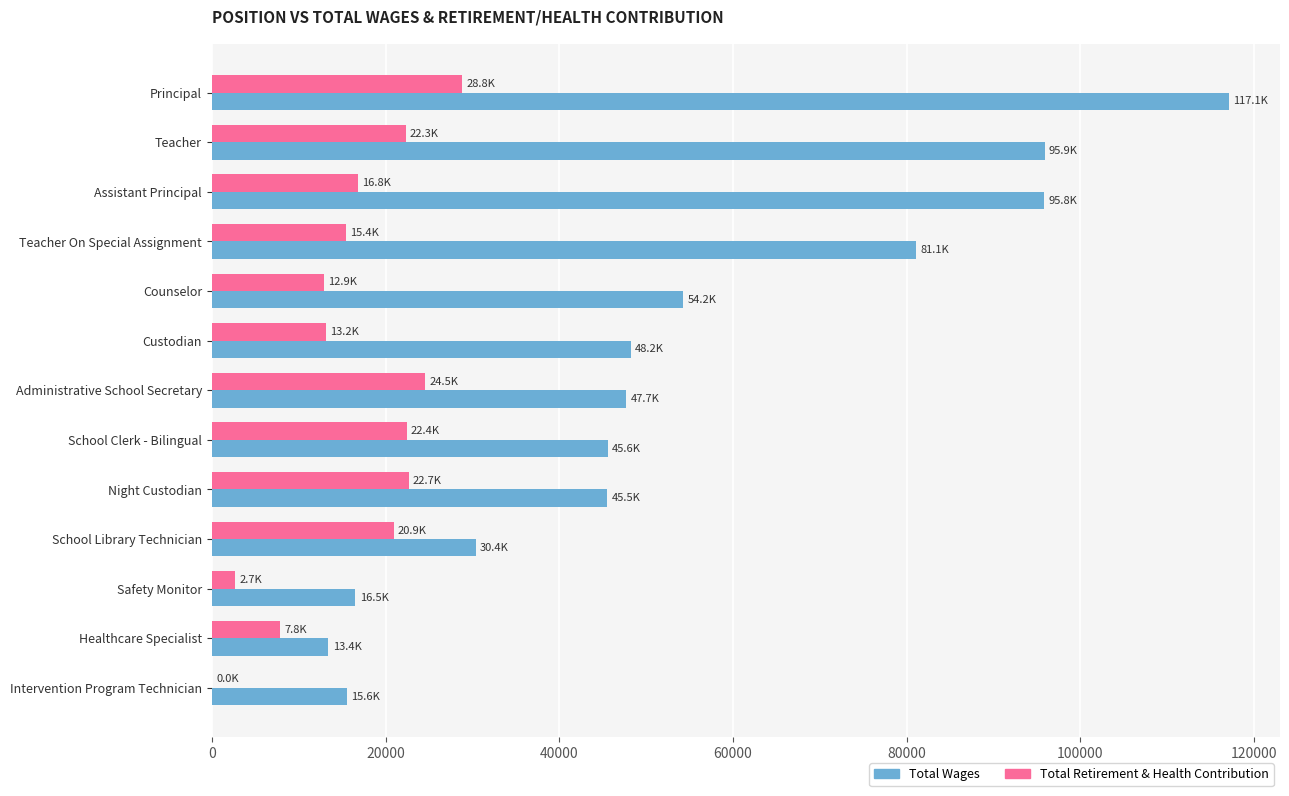

The value of Total Wages at Night Custodian is 45512. True or false?

True